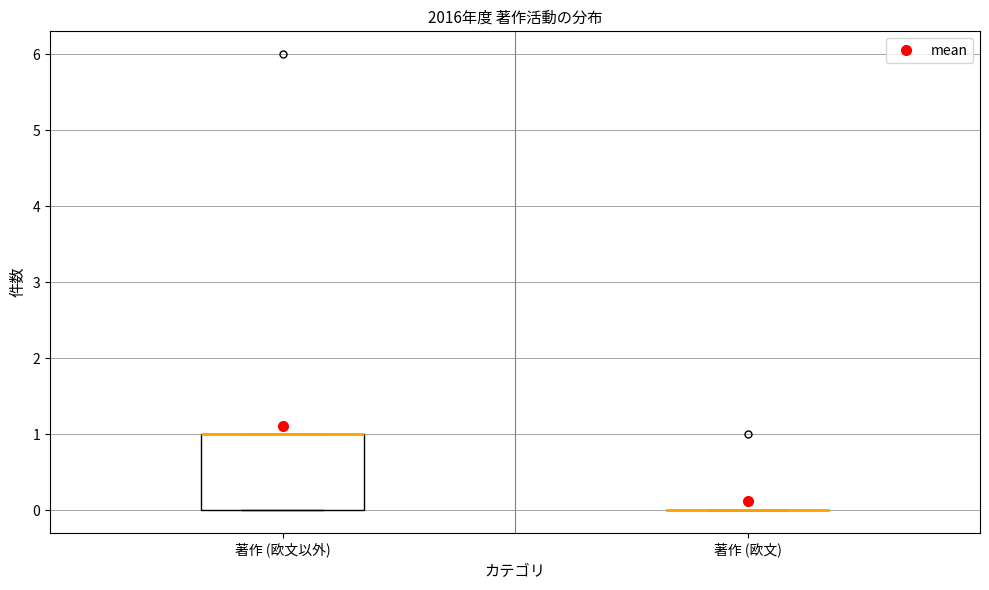

Reading left to right, read every box against the y-axis: the position of its median line, the range the box covers, and the ends of its whiskers. The values are not printed on the chart, so give them approximately, as read against the axis.

著作 (欧文以外): median 1 (drawn on the box's upper edge), box 0 to 1, whiskers 0 to 1
著作 (欧文): box collapsed to a line at 0, whiskers 0 to 0